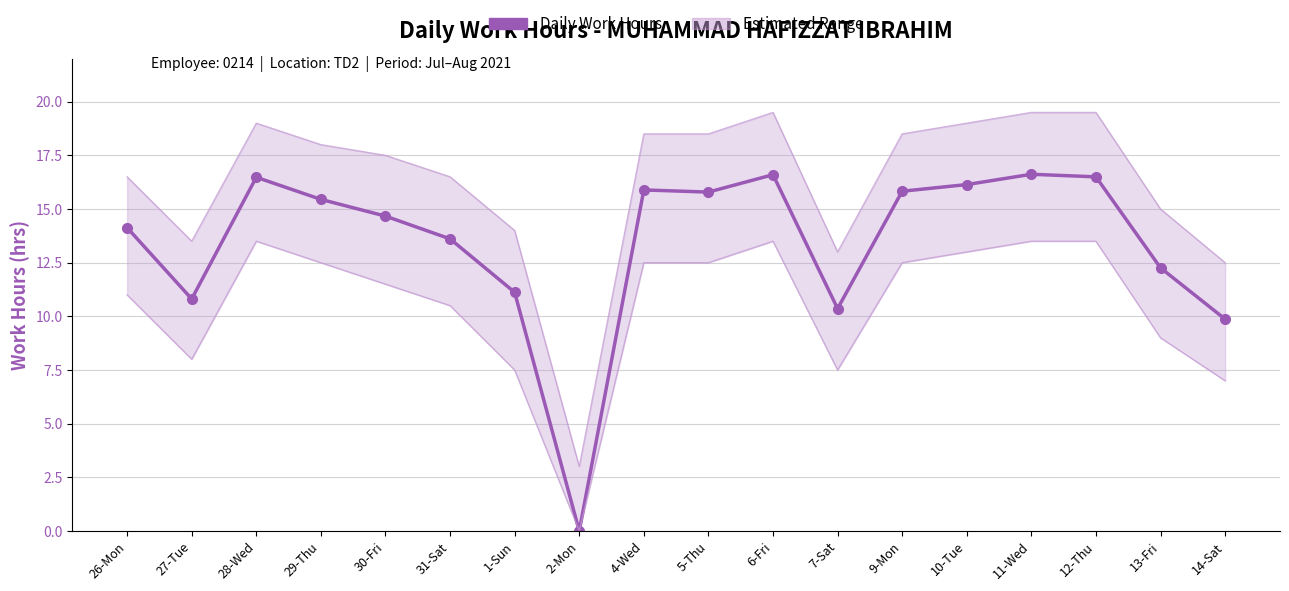

Reading left to right, extract all data points from this chart.

26-Mon=14.1	27-Tue=10.8	28-Wed=16.5	29-Thu=15.4	30-Fri=14.7	31-Sat=13.6	1-Sun=11.1	2-Mon=0.0	4-Wed=15.9	5-Thu=15.8	6-Fri=16.6	7-Sat=10.4	9-Mon=15.8	10-Tue=16.1	11-Wed=16.6	12-Thu=16.5	13-Fri=12.3	14-Sat=9.9